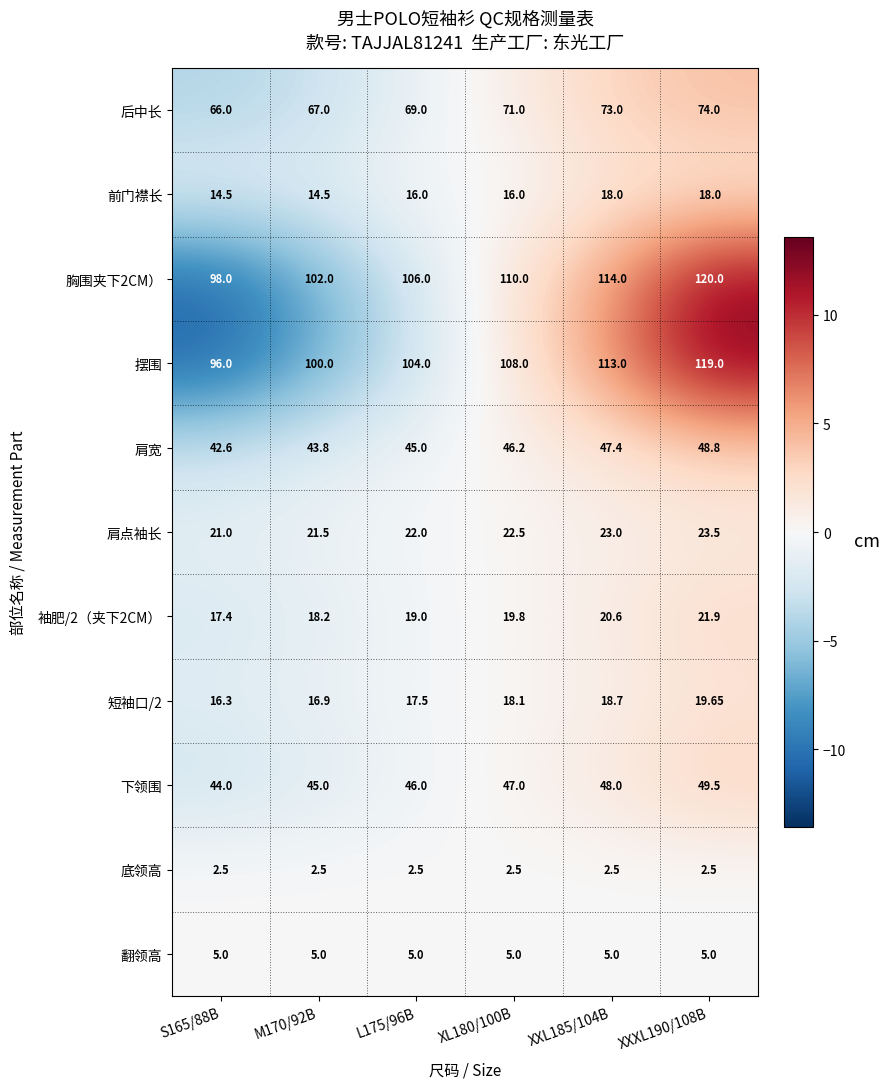

Is the value of 前门襟长 at M170/92B greater than the value of 底领高 at M170/92B?

Yes